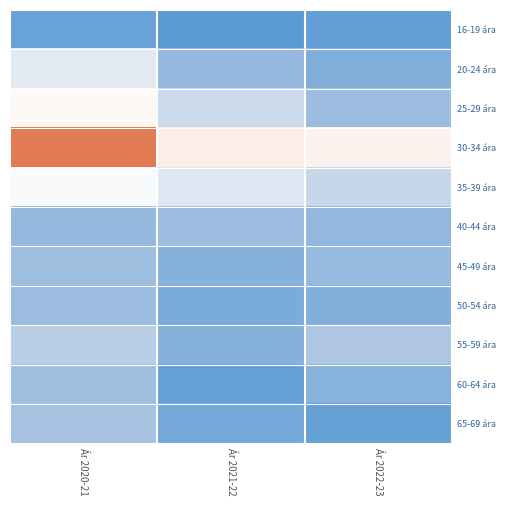

What is the spread (max minus min) of values at Ár 2022-23?

14.4